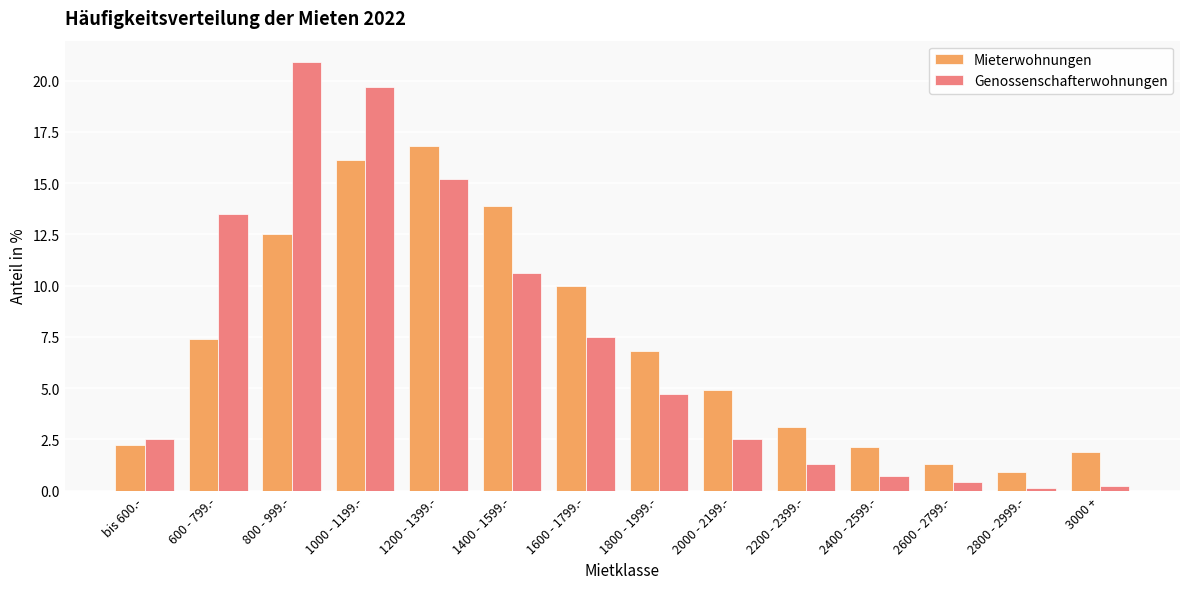

What is the sum of the Genossenschafterwohnungen values at 1000 - 1199.- and 1200 - 1399.-?

34.9